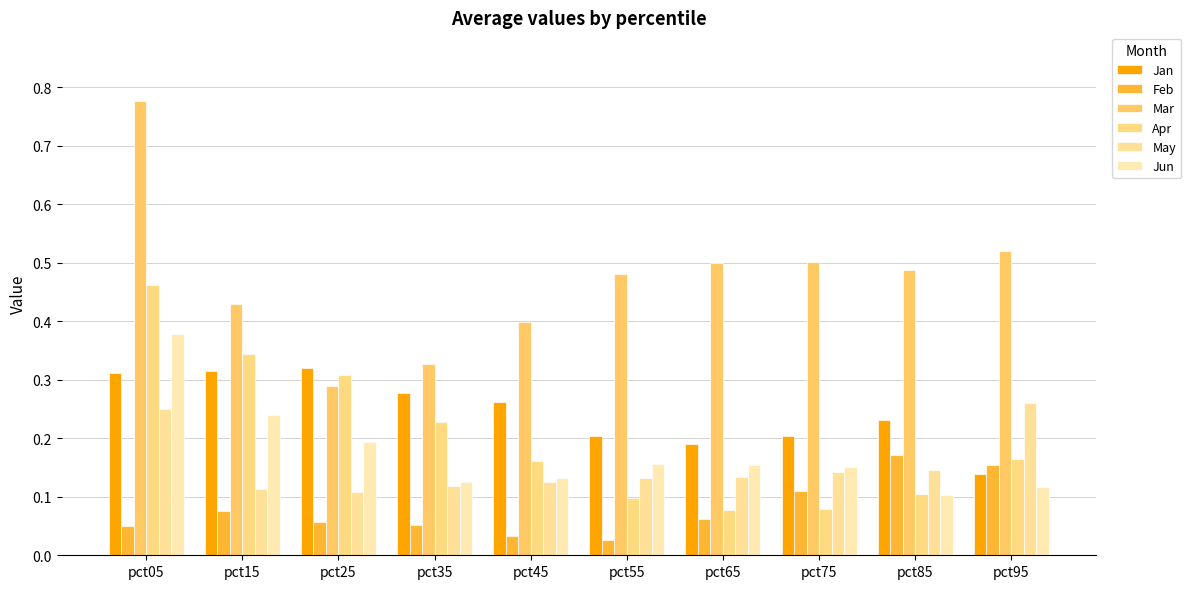

Is it true that May equals 0.0 at pct45?

False